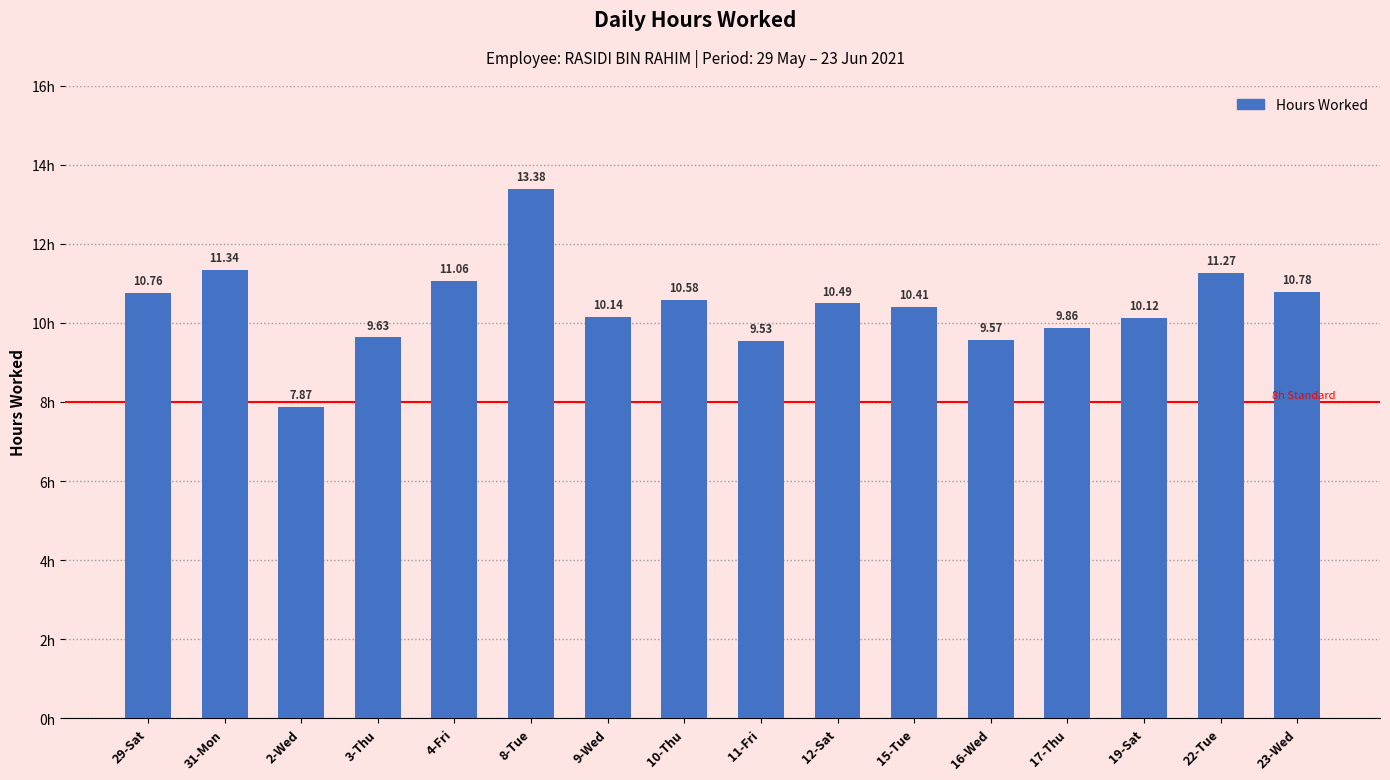

Reading left to right, list all the values displayed in this chart.

29-Sat=10.8	31-Mon=11.3	2-Wed=7.9	3-Thu=9.6	4-Fri=11.1	8-Tue=13.4	9-Wed=10.1	10-Thu=10.6	11-Fri=9.5	12-Sat=10.5	15-Tue=10.4	16-Wed=9.6	17-Thu=9.9	19-Sat=10.1	22-Tue=11.3	23-Wed=10.8